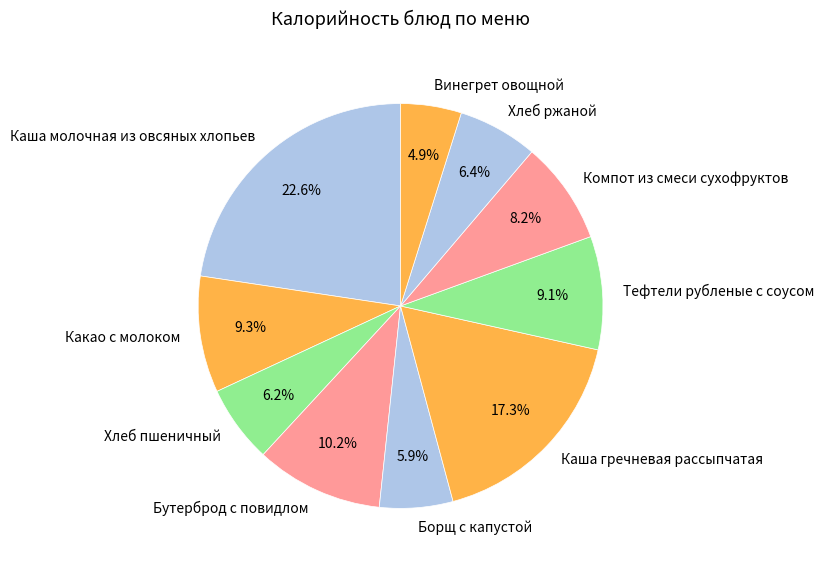

What is the ratio of the value at Какао с молоком to the value at Каша молочная из овсяных хлопьев?

0.4